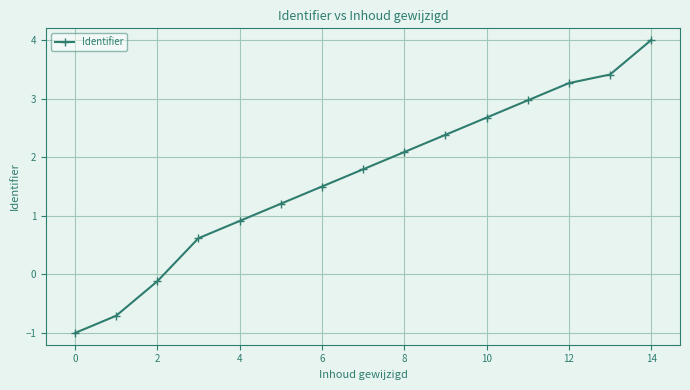

What is the value of the 9th point from the left?

2.1